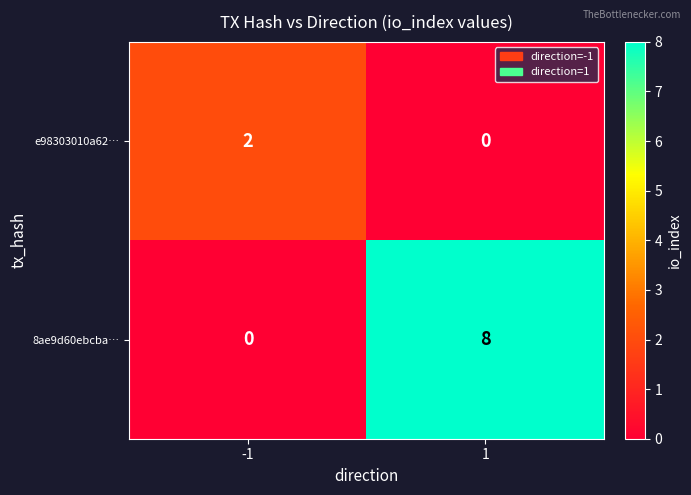

What is the difference between the maximum and minimum values in the 8ae9d60ebcba… series?

8